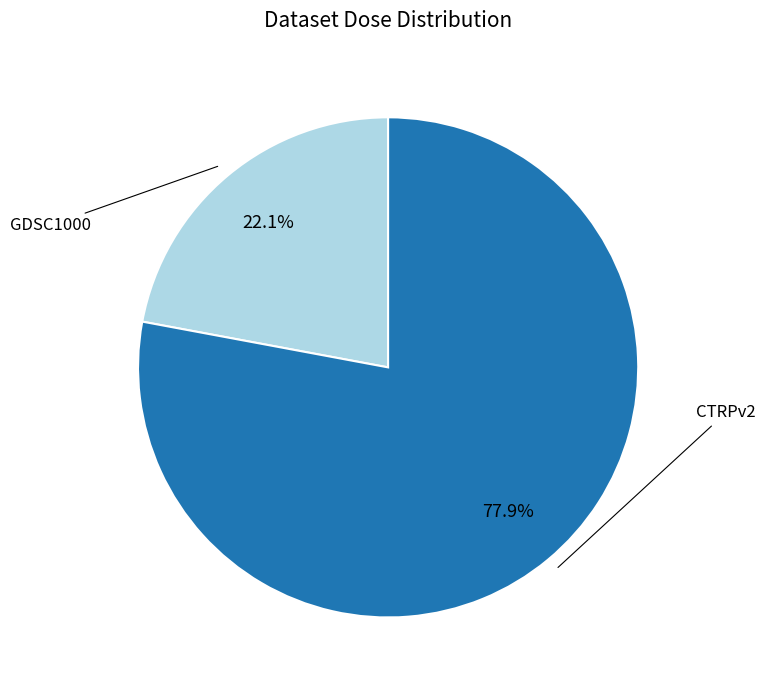

Is there any slice that represents more than half of the pie?

Yes